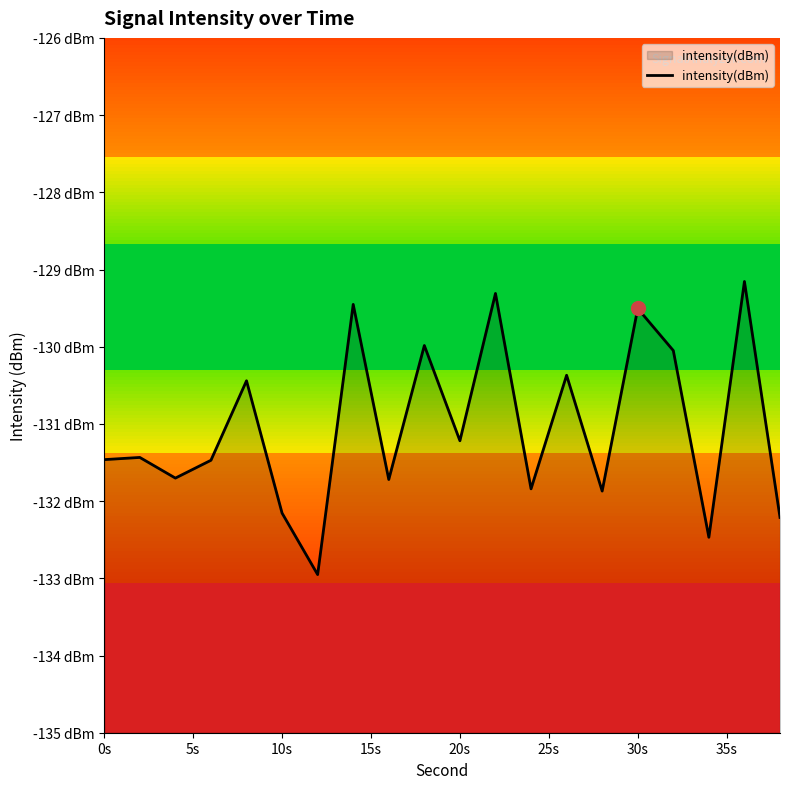

How many distinct data groups are displayed?

1